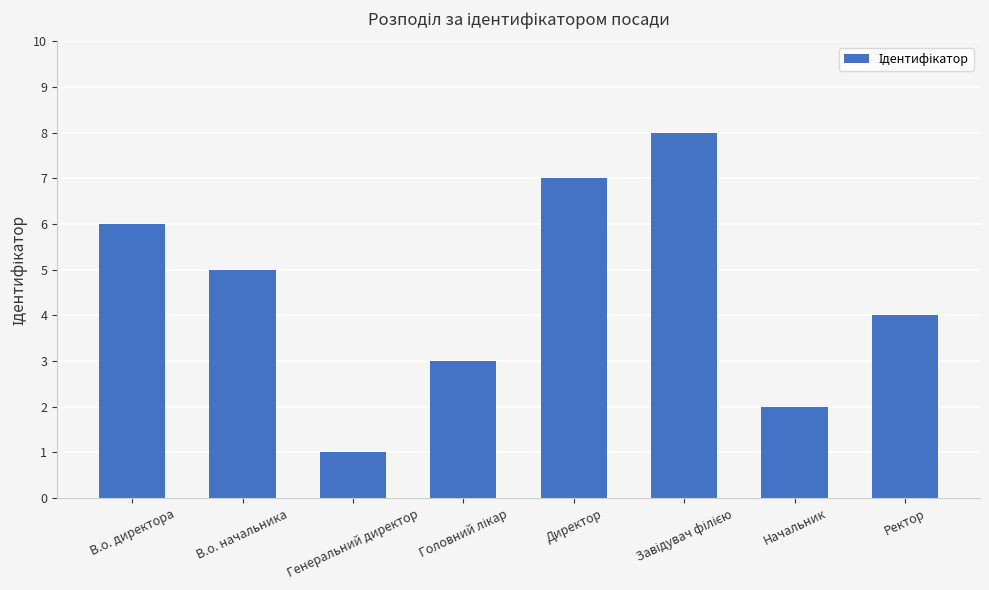

Approximately how many times larger is the value at Директор compared to Генеральний директор?

7.0